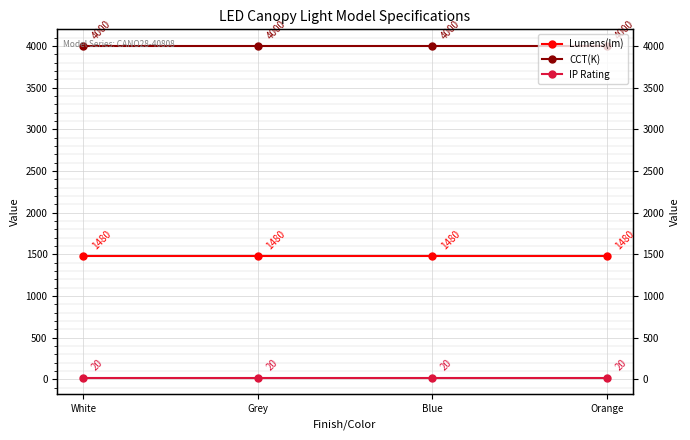

At which category is the sum across all series the highest?

White